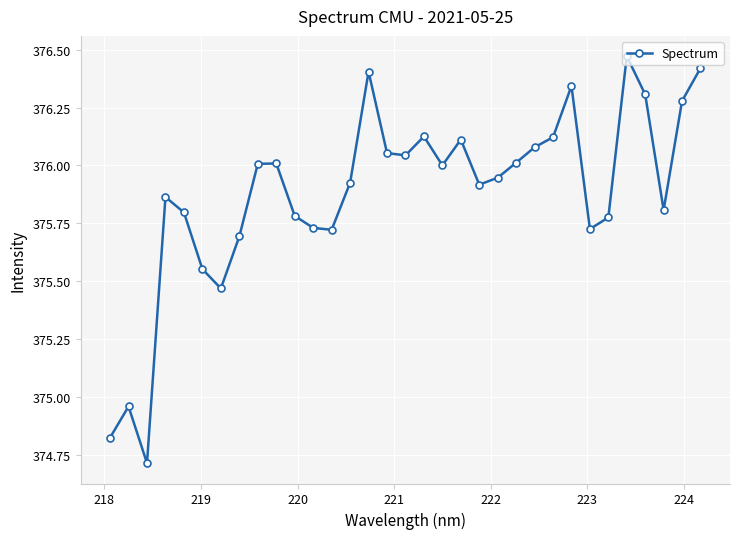

How many interior local peaks (higher than both neighbors) does the data have?

8